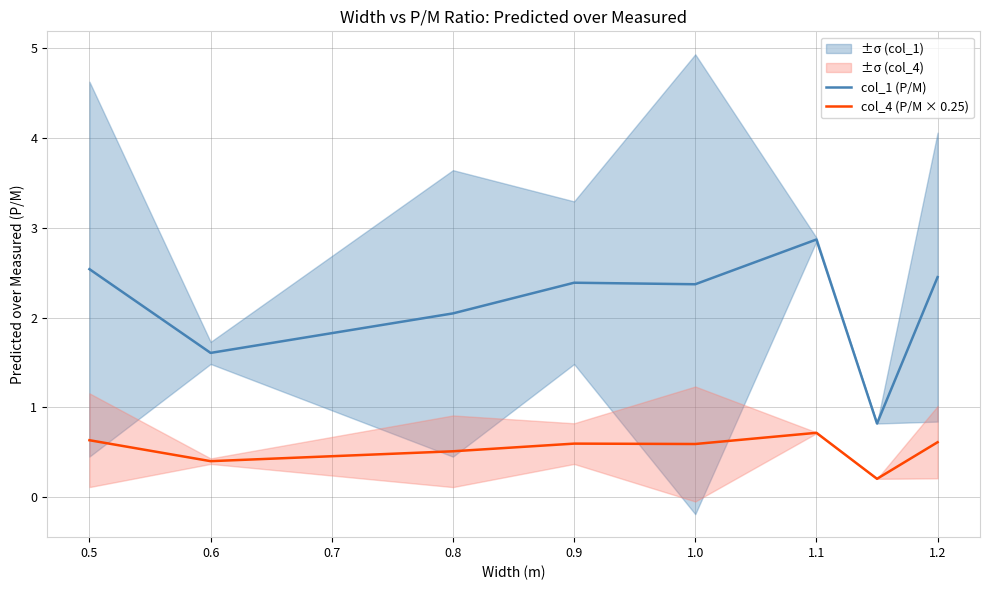

Does the chart display data point markers on the line(s)?

No